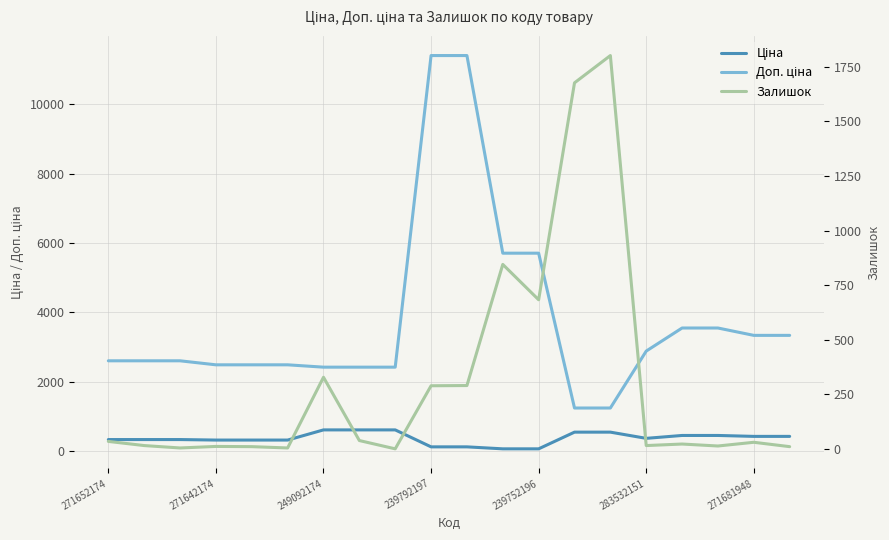

Is this an area chart (filled region under the line)?

No